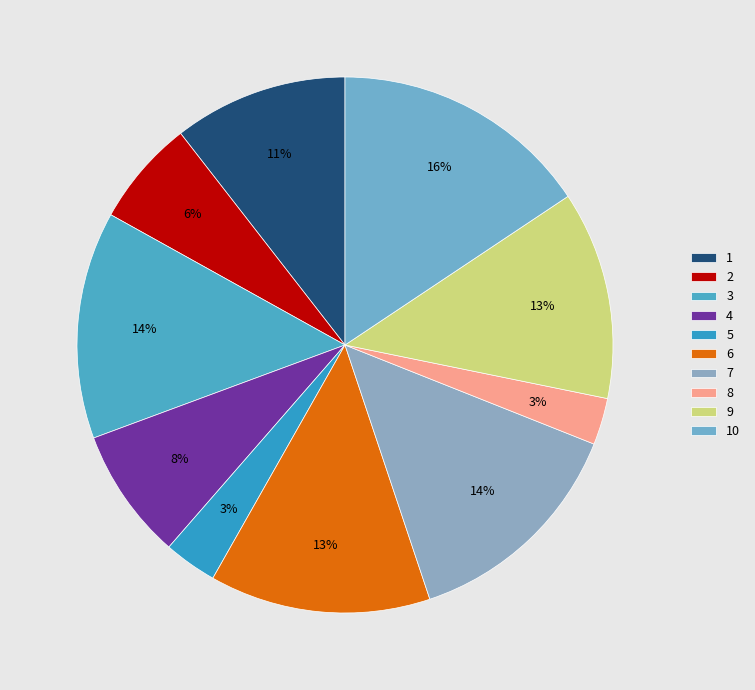

To the nearest percent, what portion does 2 represent?

6%